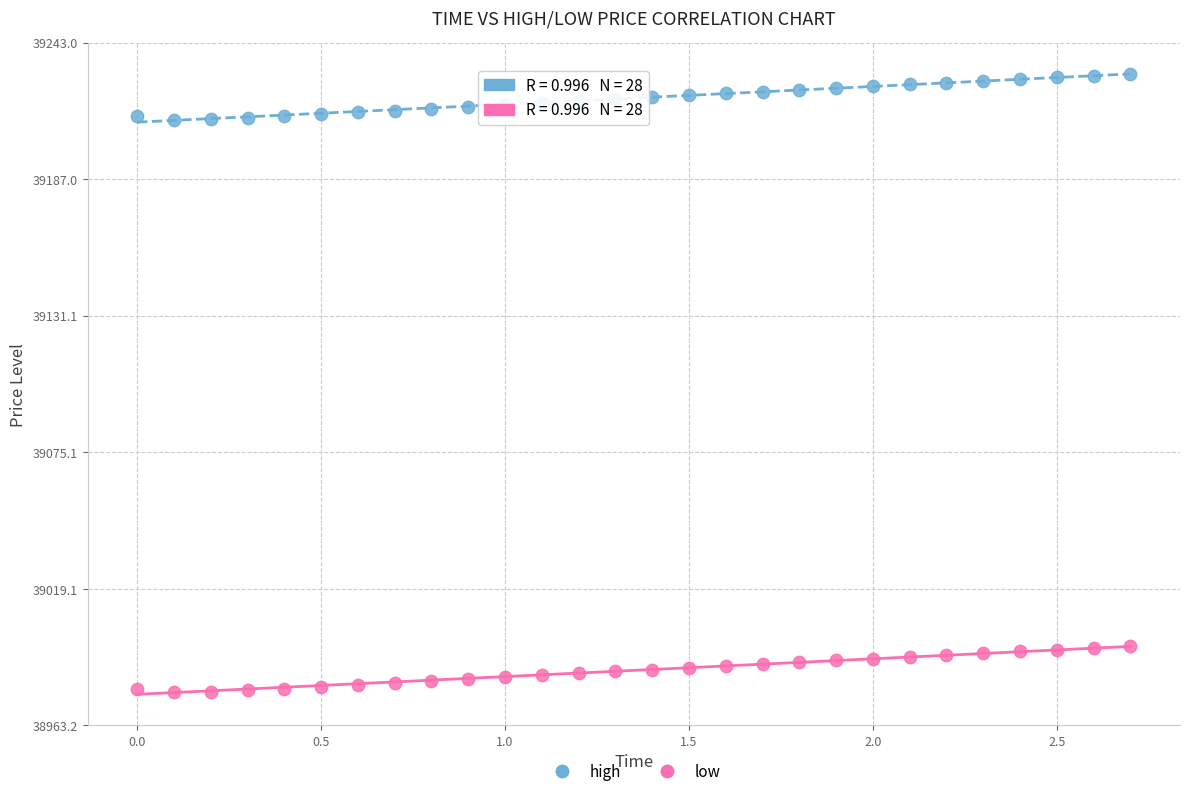

Which series contains the highest Y value?

high